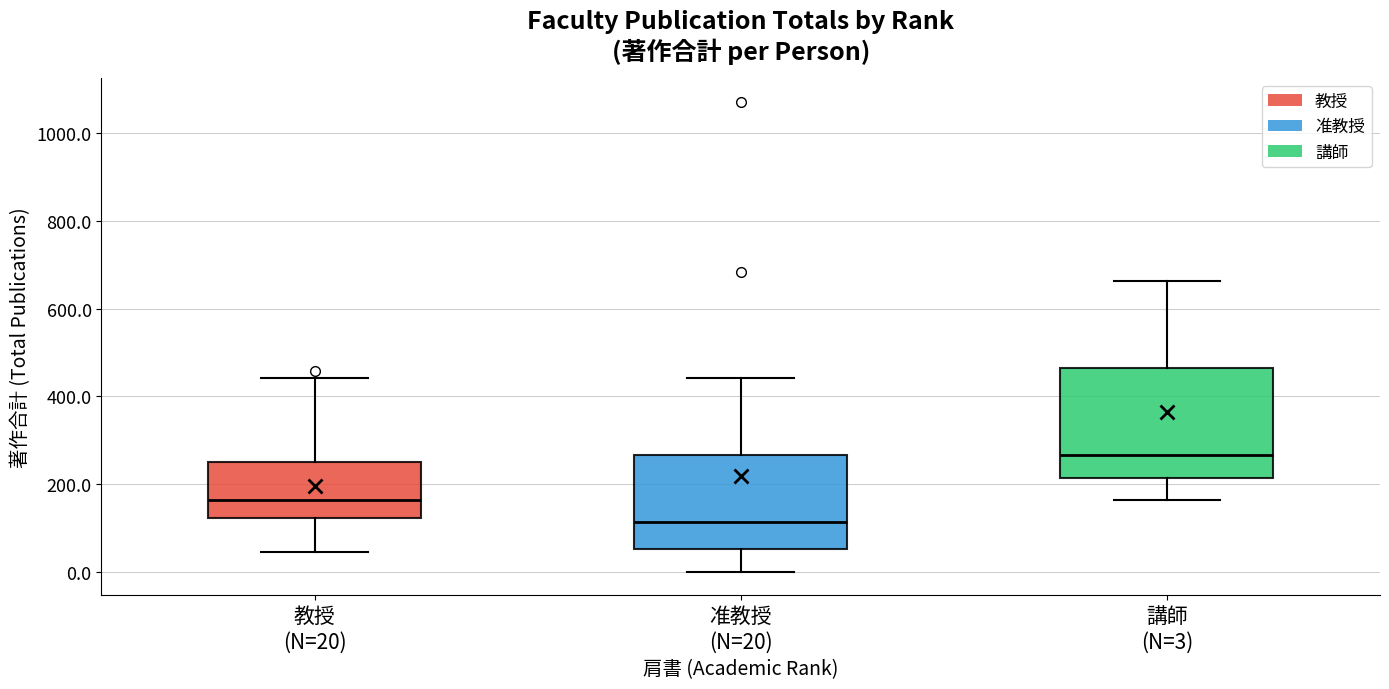

Reading left to right, read every box against the y-axis: the position of its median line, the range the box covers, and the ends of its whiskers. The values are not printed on the chart, so give them approximately, as read against the axis.

教授 (N=20): median 160, box 120 to 260, whiskers 40 to 440
准教授 (N=20): median 120, box 60 to 260, whiskers 0 to 440
講師 (N=3): median 260, box 220 to 460, whiskers 160 to 660